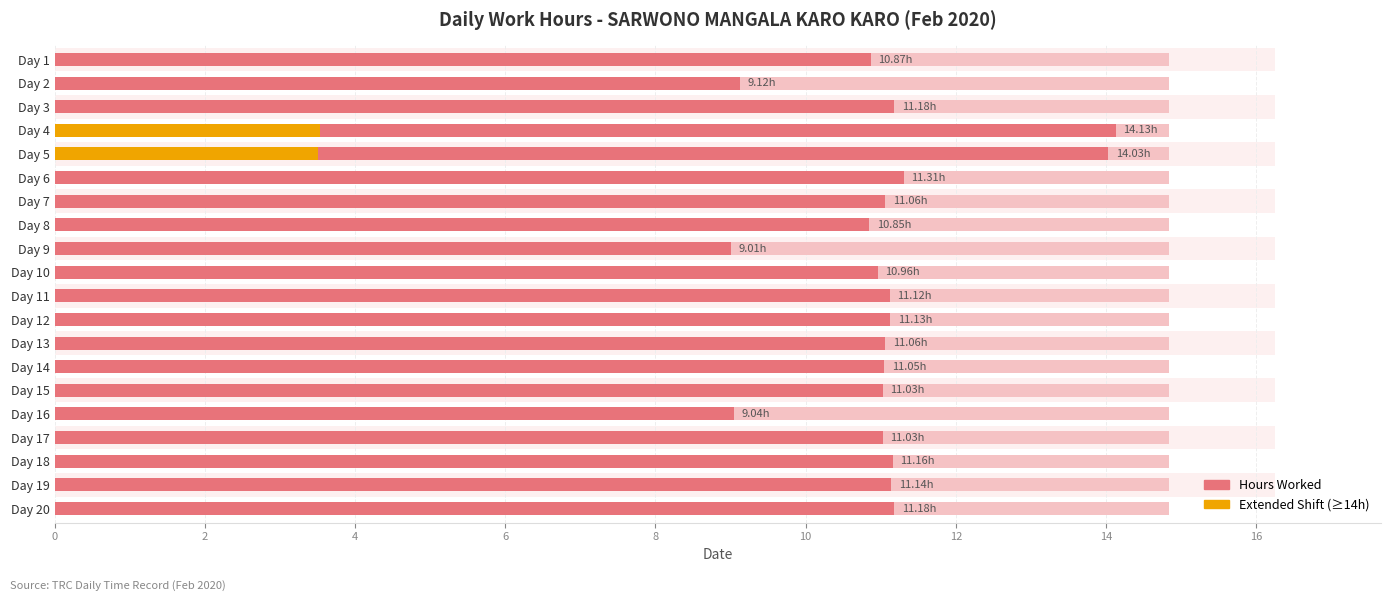

How many bars are there in total?

20